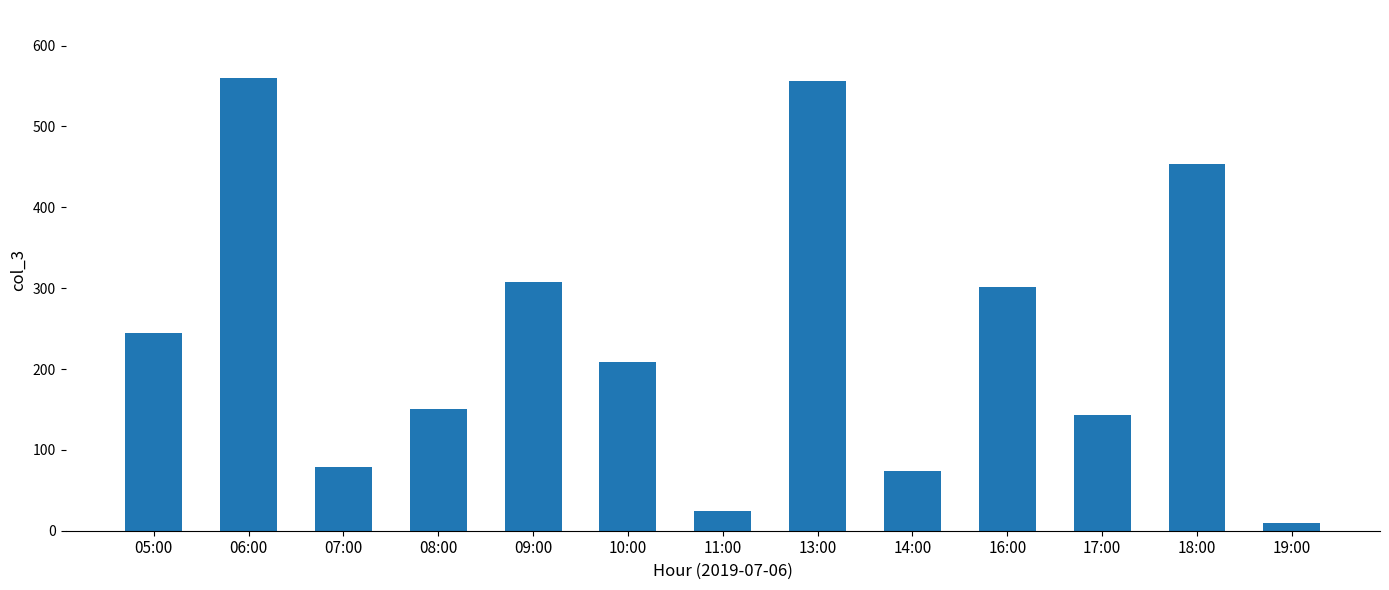

Does the chart contain stacked bars?

No